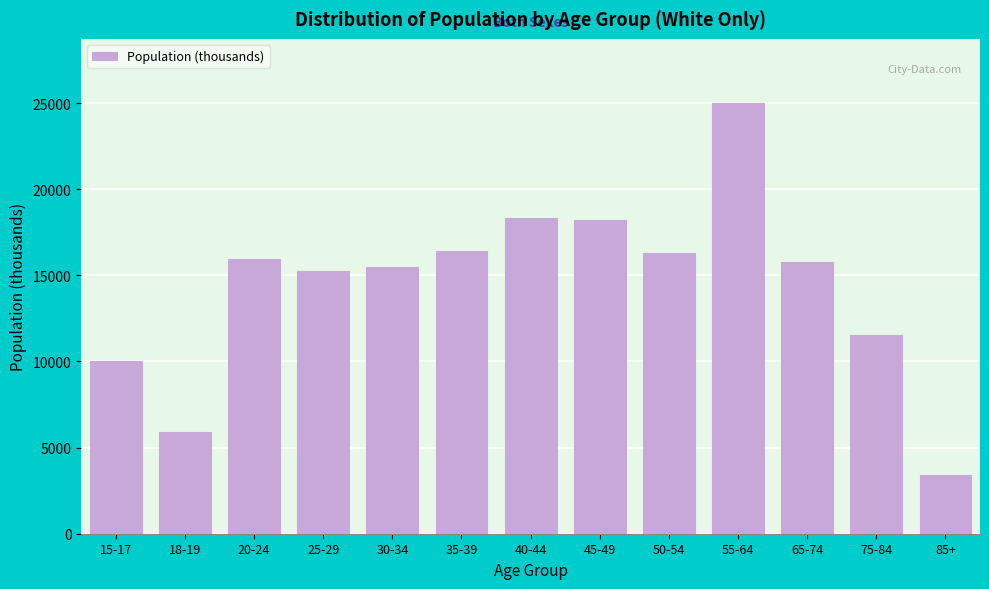

Is it true that the value at 55-64 is 41095?

False